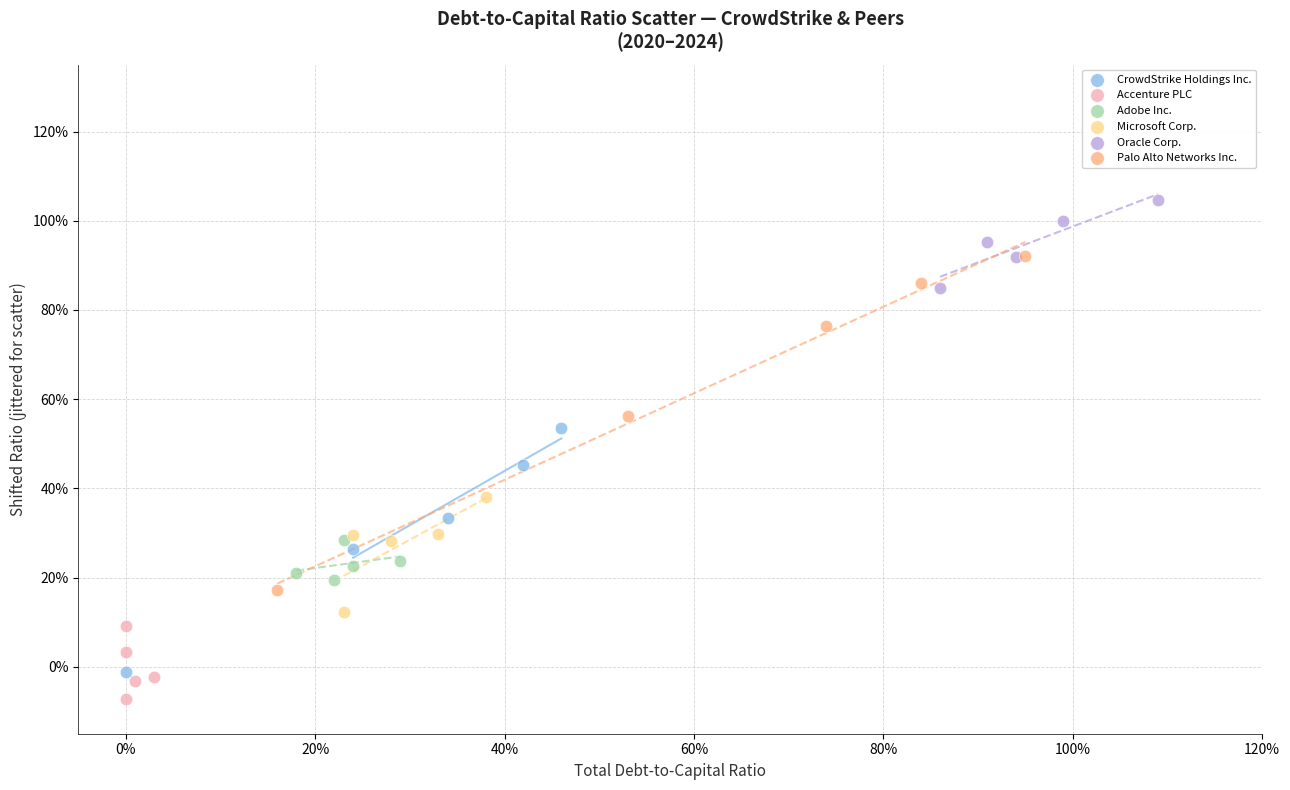

What are all the series names shown in the legend?

CrowdStrike Holdings Inc., Accenture PLC, Adobe Inc., Microsoft Corp., Oracle Corp., Palo Alto Networks Inc.